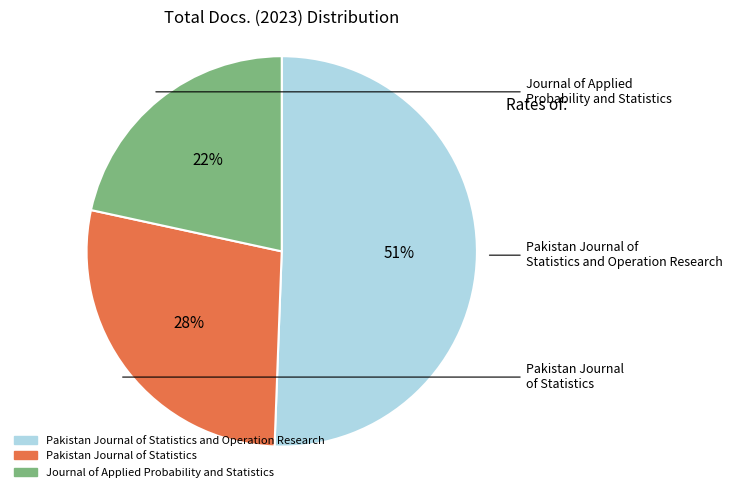

To the nearest percent, what is the average slice percentage?

33%